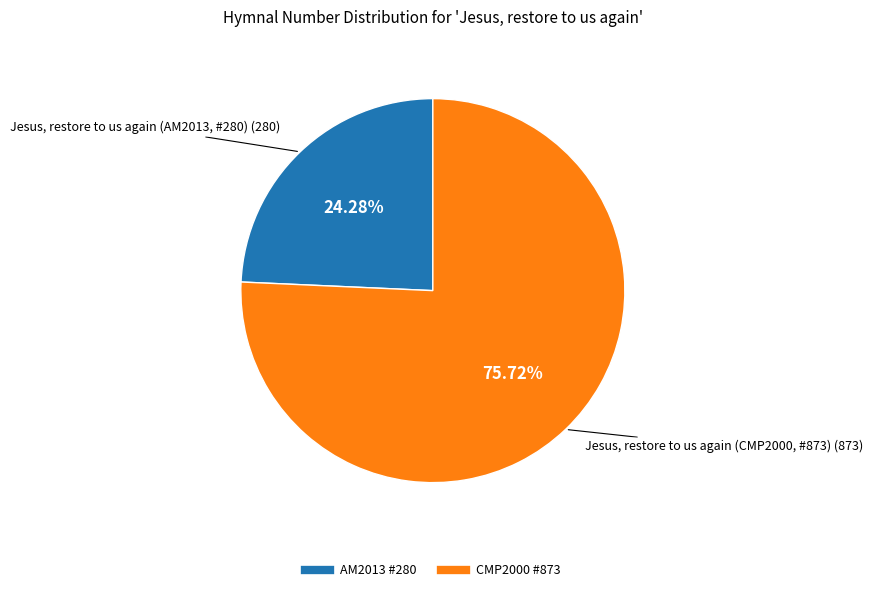

Does any single category account for the majority?

Yes